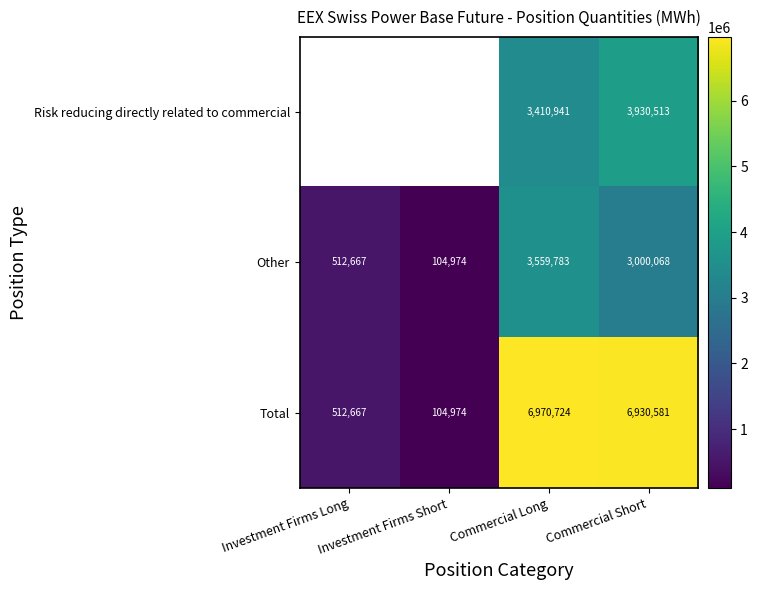

Rank the series at Commercial Long from highest to lowest value.

Total, Other, Risk reducing directly related to commercial